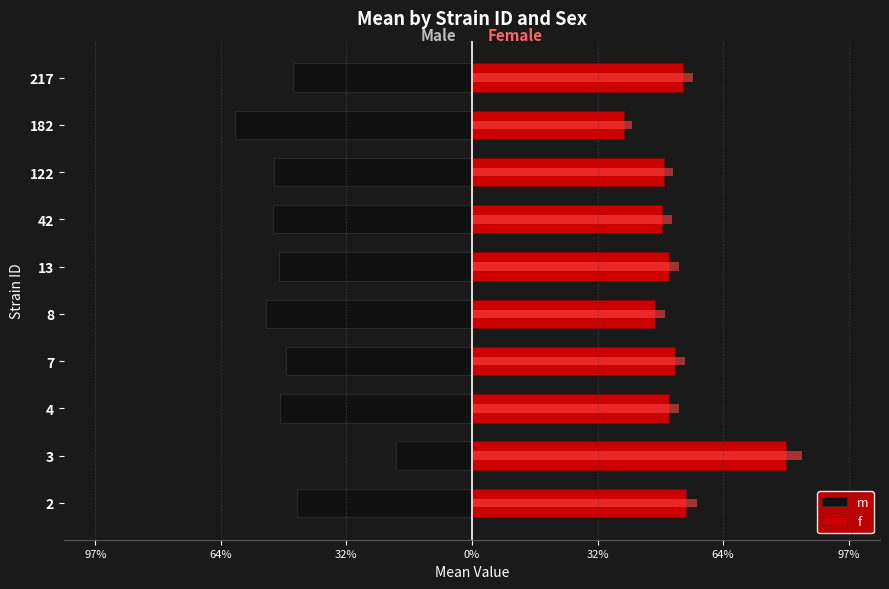

Which series has the widest spread of values?

m